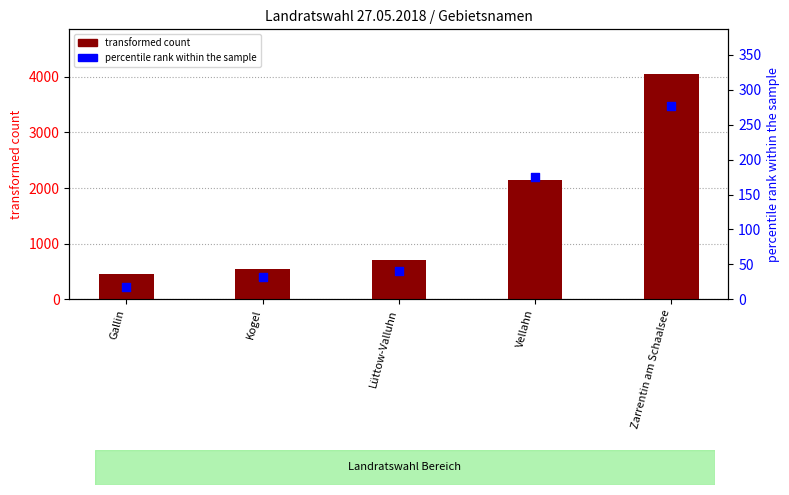

What is the total value across all series at Kogel?

572